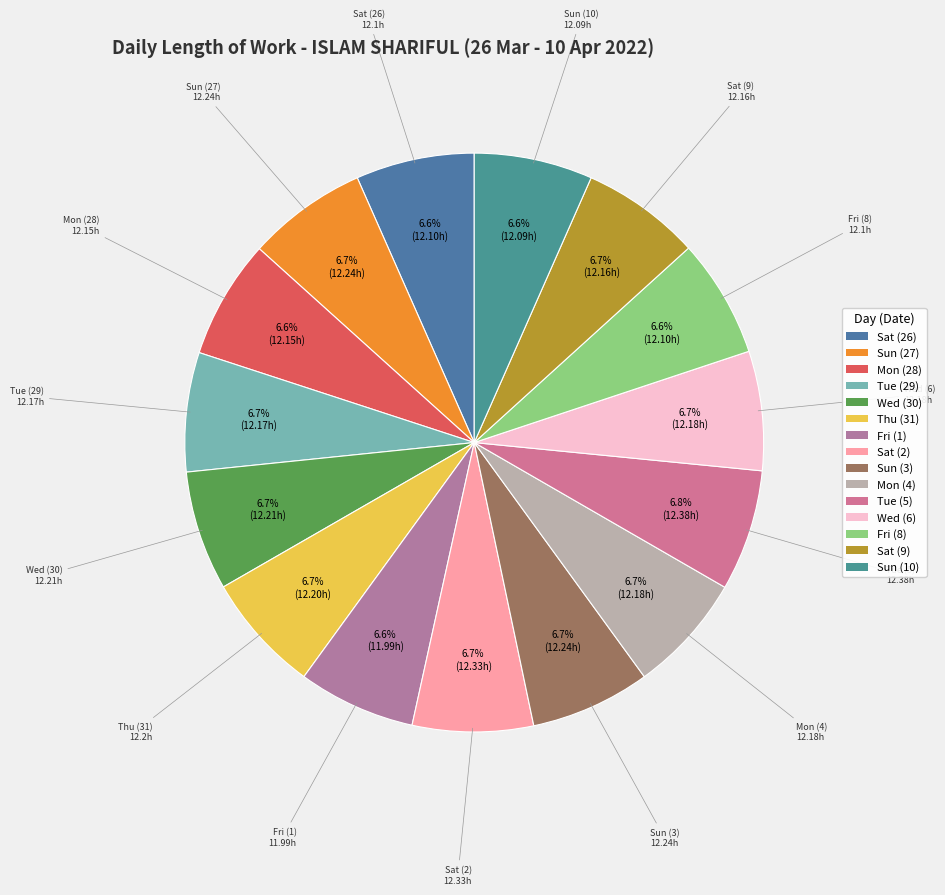

Is Mon (28) the majority of the pie?

No